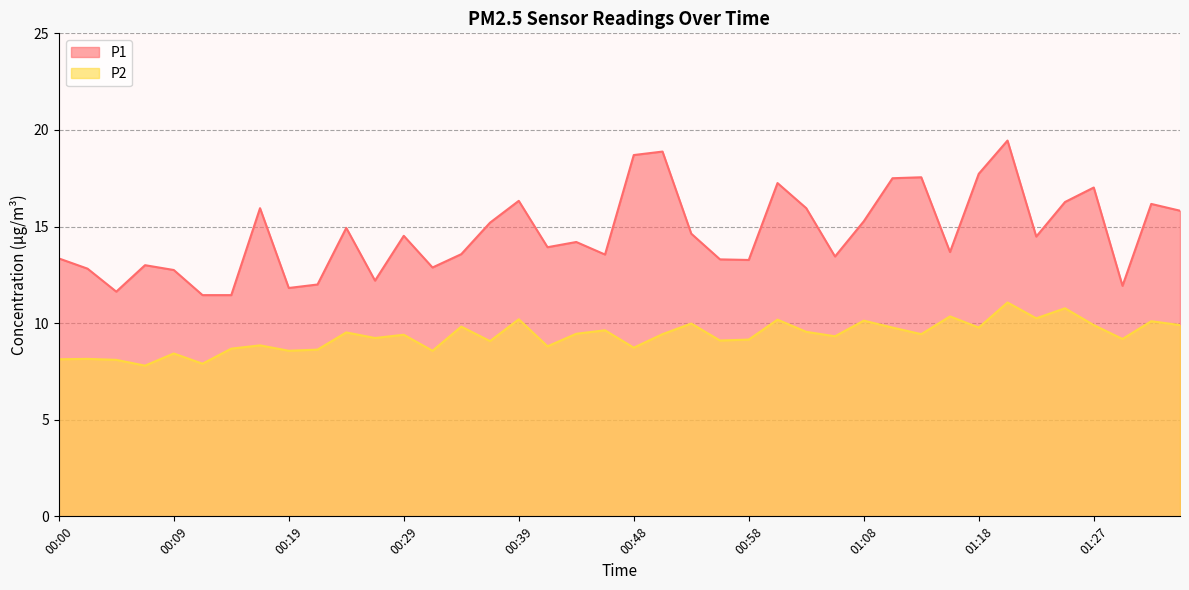

At which category does P2 reach its first local valley?

00:07